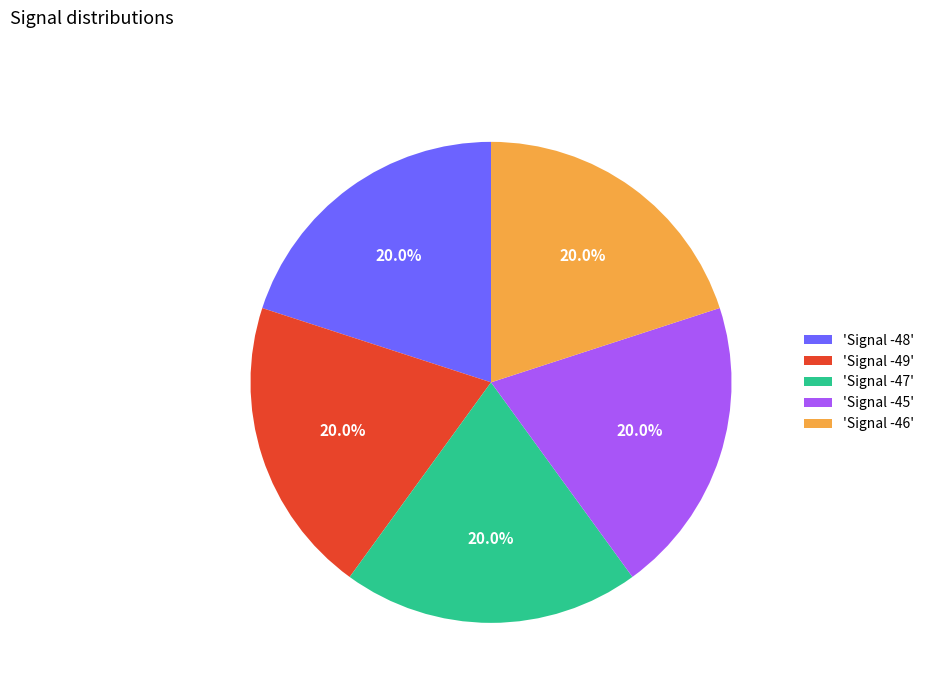

Approximately how many times larger is the value at 'Signal -47' compared to 'Signal -46'?

1.0